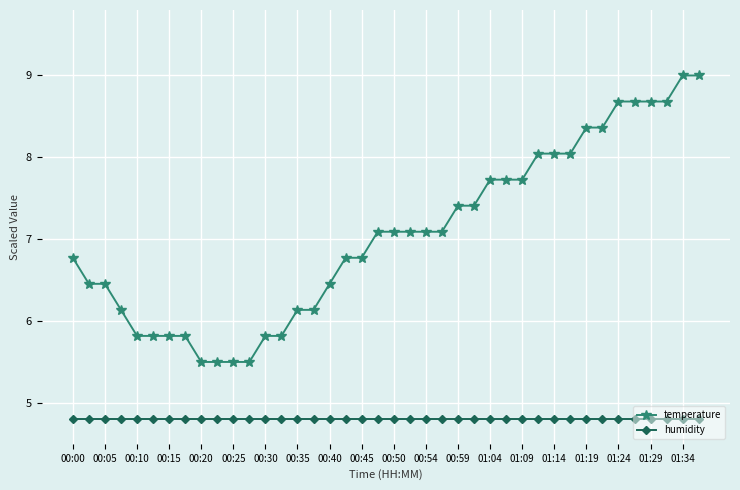

True or false: temperature and humidity intersect in this chart.

False